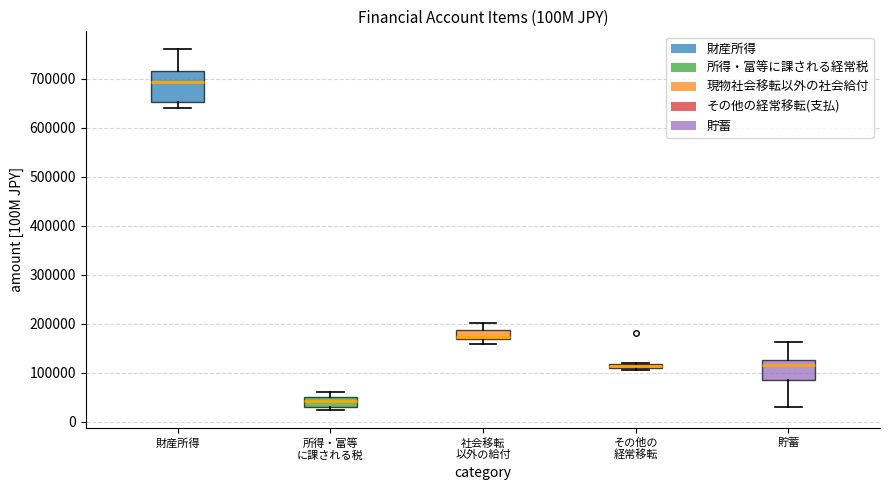

Where does the upper whisker of the box for 貯蓄 end on the y-axis? The values are not printed on the chart, so give them approximately, as read against the axis.

160000